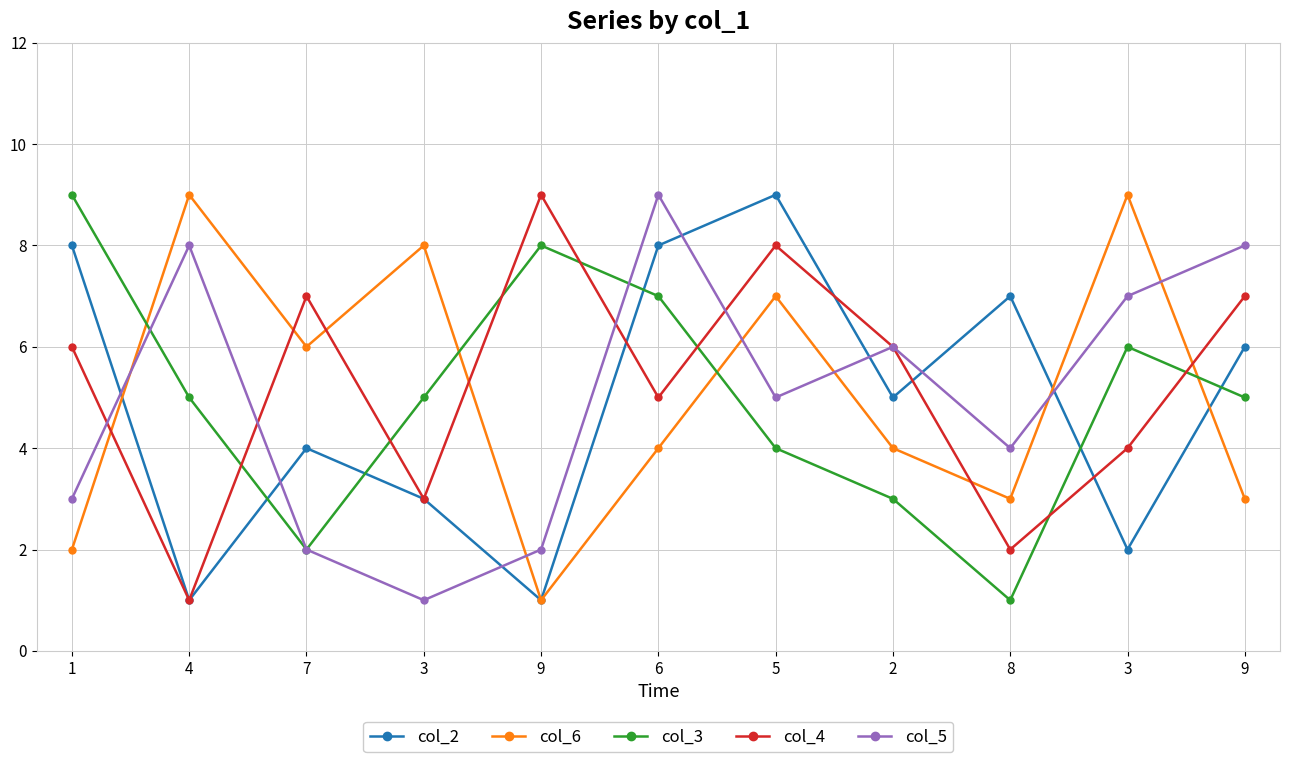

Where does the col_5 series first go above 5?

4